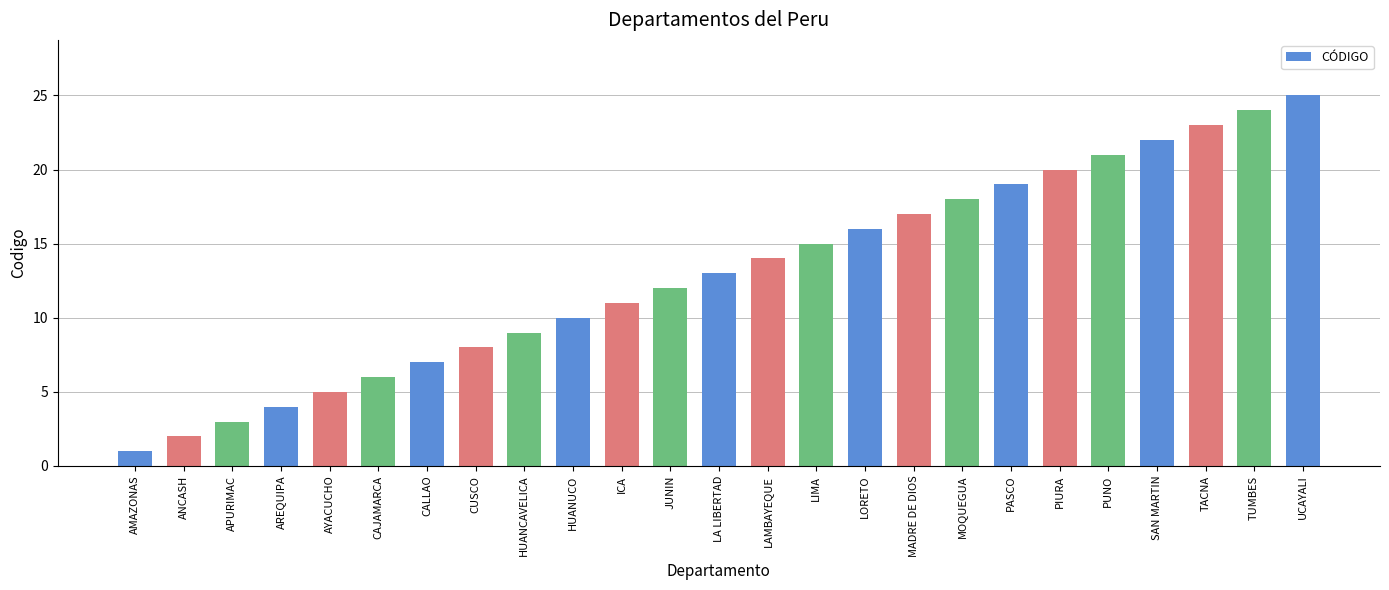

True or false: the data shows 1 at AMAZONAS.

True